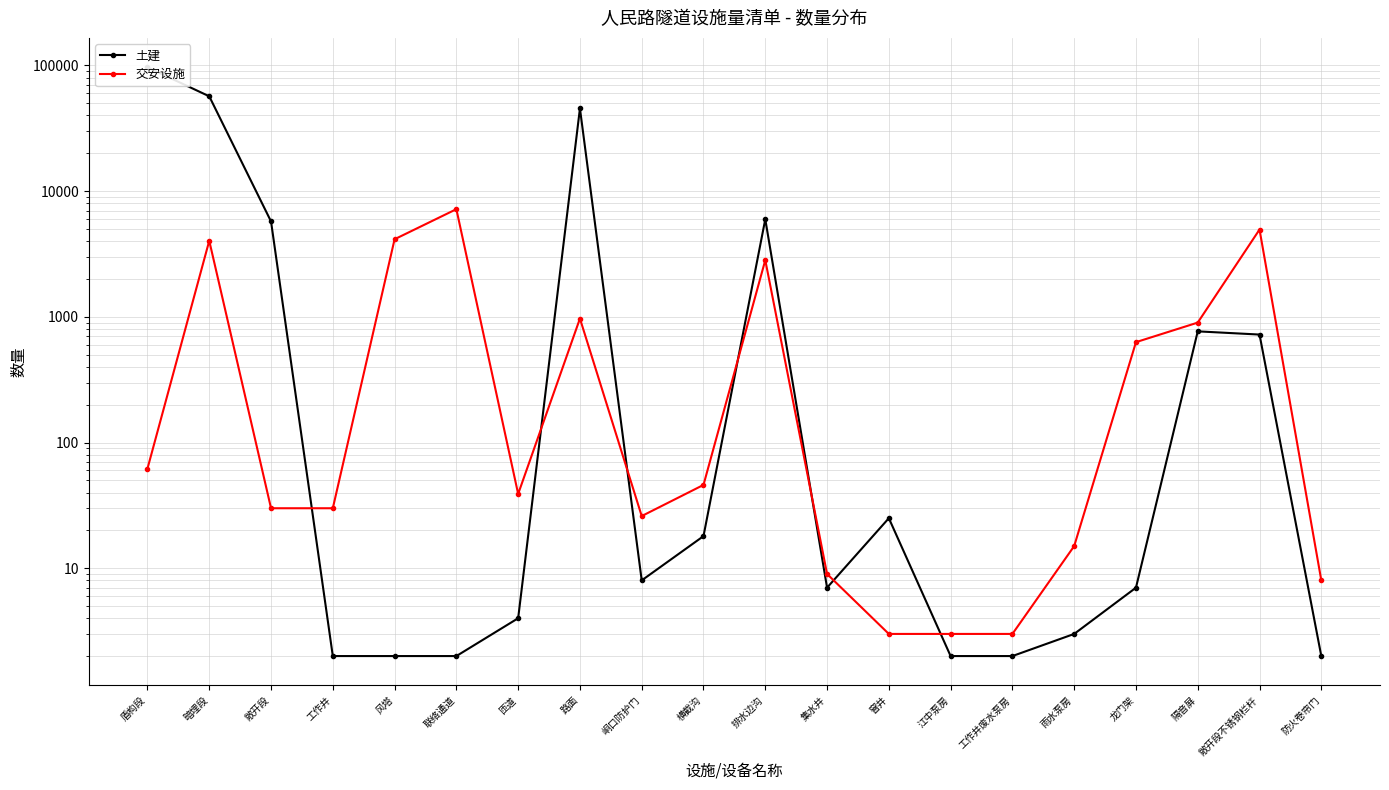

Reading left to right, transcribe all the data shown in this chart.

土建: 盾构段=96661.8	暗埋段=56852.4	敞开段=5740.0	工作井=2.0	风塔=2.0	联络通道=2.0	匝道=4.0	路面=45522.0	峒口防护门=8.0	横截沟=18.0	排水边沟=5980.0	集水井=7.0	窨井=25.0	江中泵房=2.0	工作井废水泵房=2.0	雨水泵房=3.0	龙门架=7.0	隔音屏=766.5	敞开段不锈钢栏杆=722.8	防火卷帘门=2.0
交安设施: 盾构段=62.0	暗埋段=4030.0	敞开段=30.0	工作井=30.0	风塔=4144.0	联络通道=7189.0	匝道=39.0	路面=969.0	峒口防护门=26.0	横截沟=46.0	排水边沟=2826.3	集水井=9.0	窨井=3.0	江中泵房=3.0	工作井废水泵房=3.0	雨水泵房=15.0	龙门架=629.0	隔音屏=900.0	敞开段不锈钢栏杆=4949.8	防火卷帘门=8.0